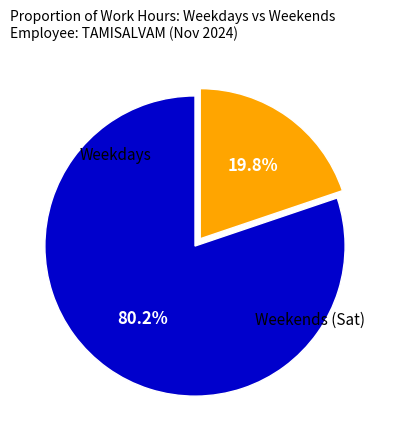

How many slices are in this pie chart?

2